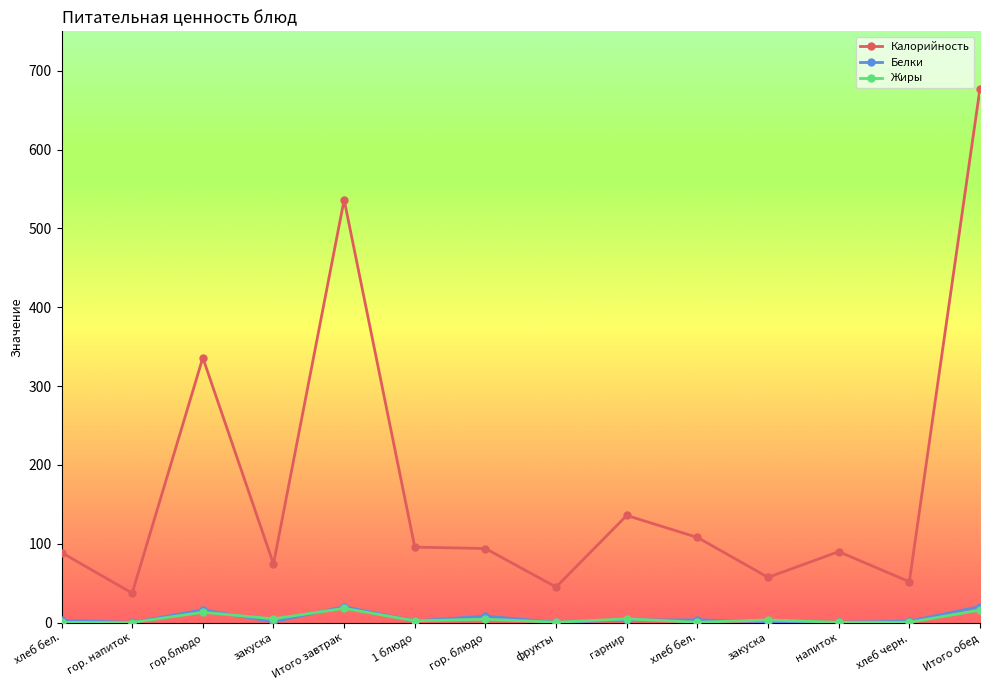

What are all the series names shown in the legend?

Калорийность, Белки, Жиры